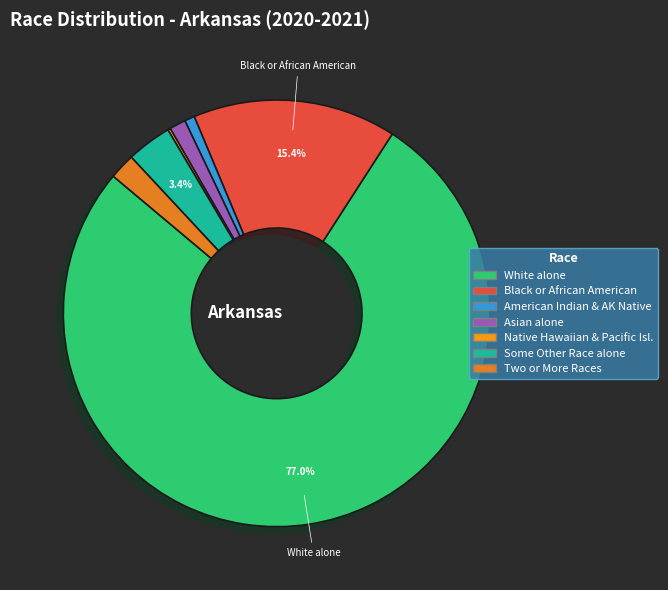

How many segments does this pie chart have?

7